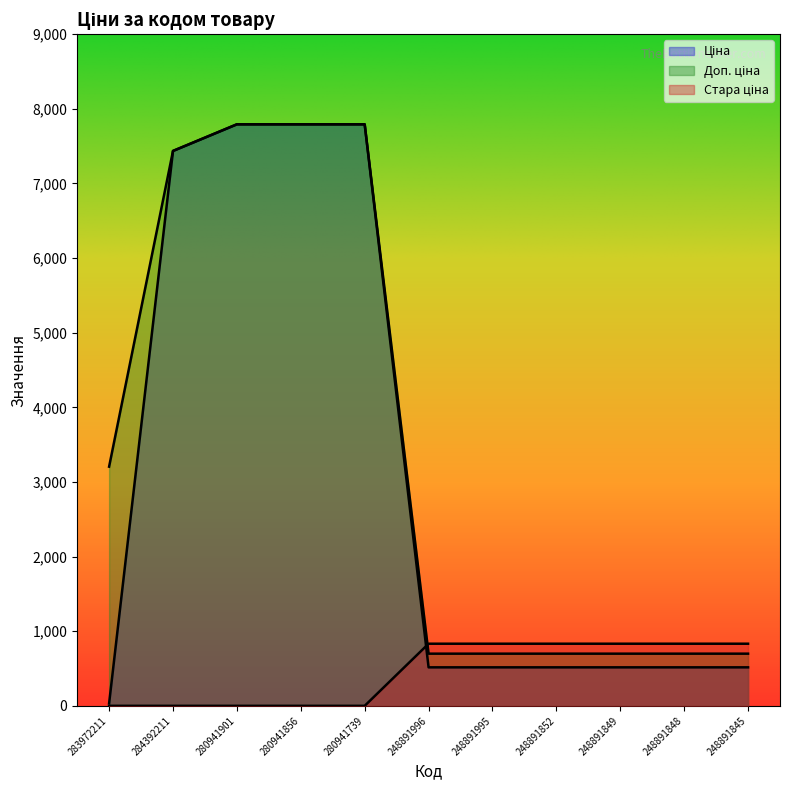

Where do Доп. ціна and Стара ціна first cross each other?

280941739 and 248891996